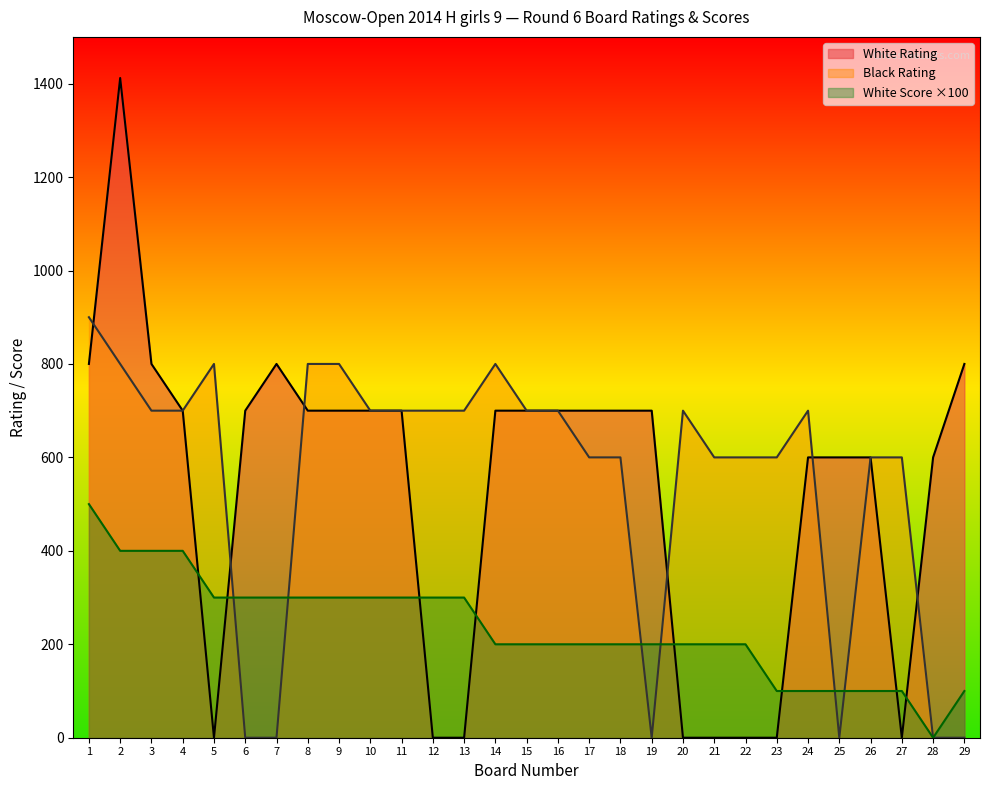

Reading left to right, transcribe all the data shown in this chart.

White Rating: 800	1412	800	700	0	700	800	700	700	700	700	0	0	700	700	700	700	700	700	0	0	0	0	600	600	600	0	600	800
Black Rating: 900	800	700	700	800	0	0	800	800	700	700	700	700	800	700	700	600	600	0	700	600	600	600	700	0	600	600	0	0
White Score: 500	400	400	400	300	300	300	300	300	300	300	300	300	200	200	200	200	200	200	200	200	200	100	100	100	100	100	0	100